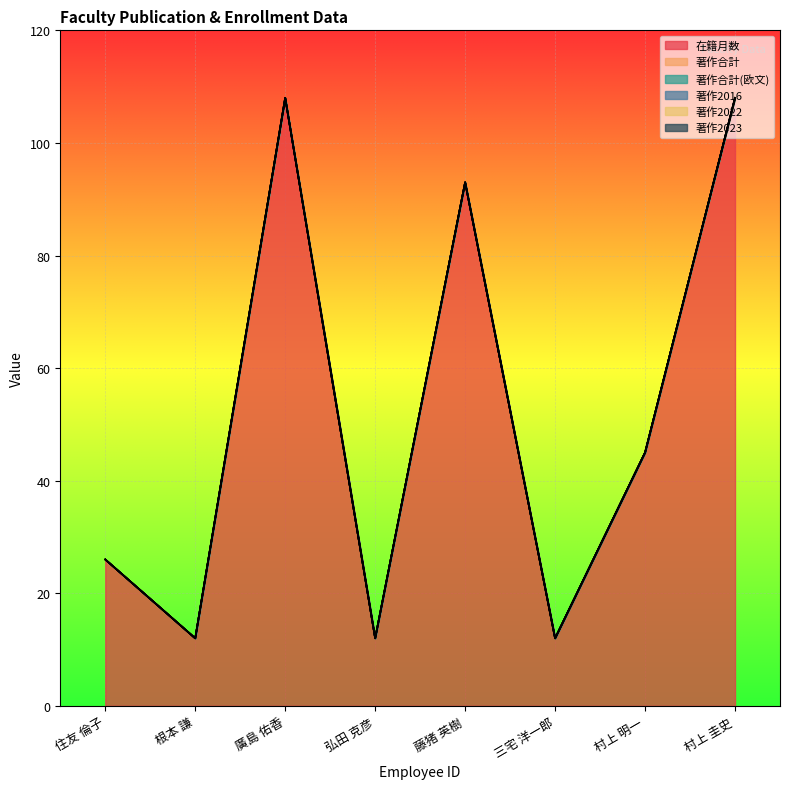

True or false: 著作合計 has more than 1 points higher than both neighbors.

False